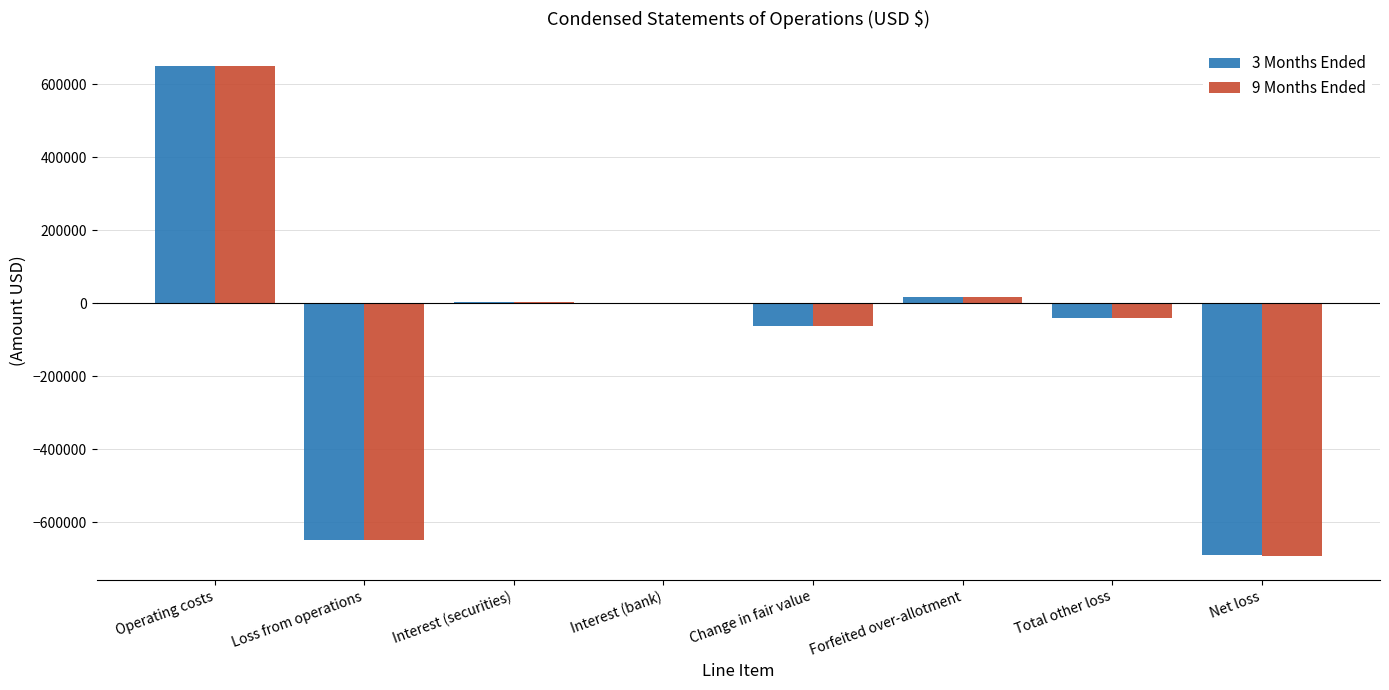

What is the maximum value shown in the chart?

649865